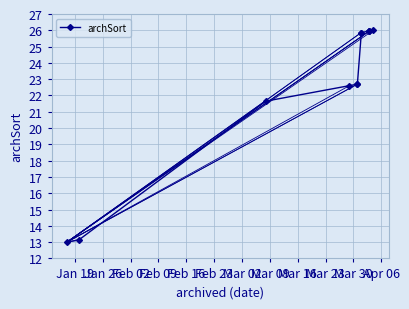

At which category does the chart reach its minimum across all series?

Jan 19